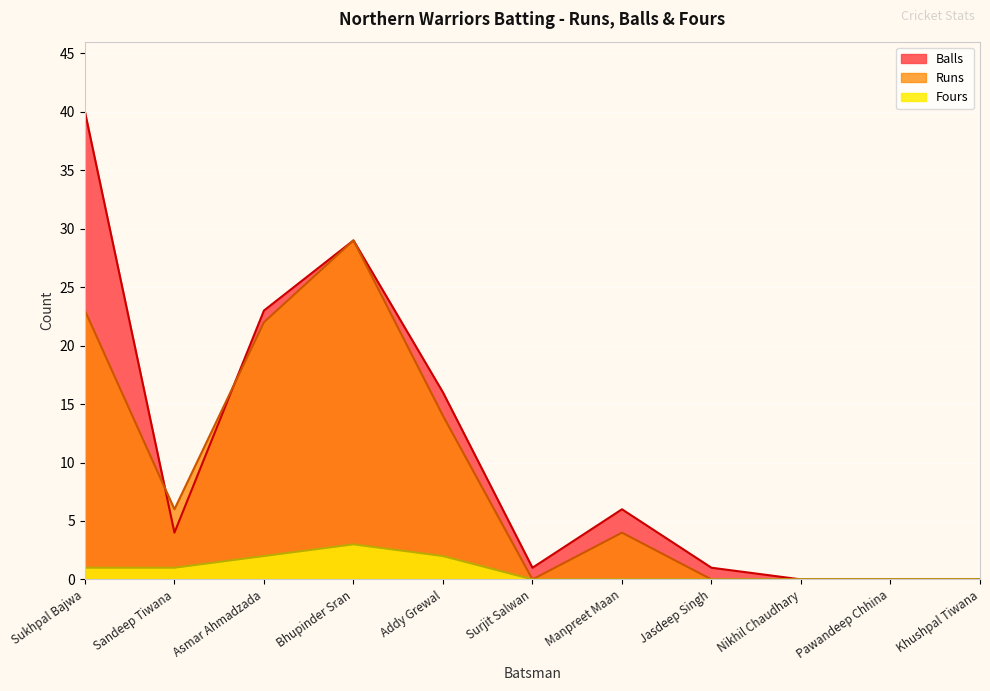

How many lines are shown in the chart?

3